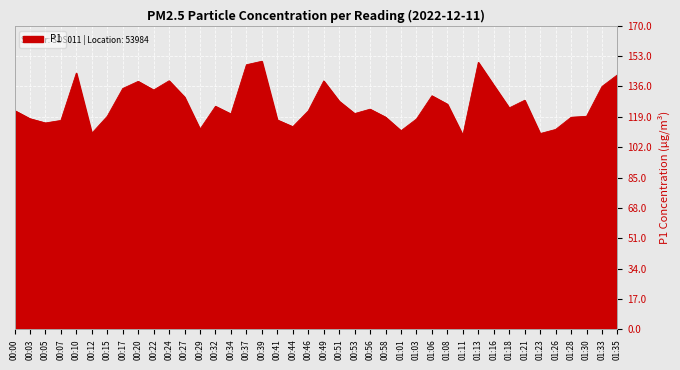

What is the greatest value displayed?

150.1